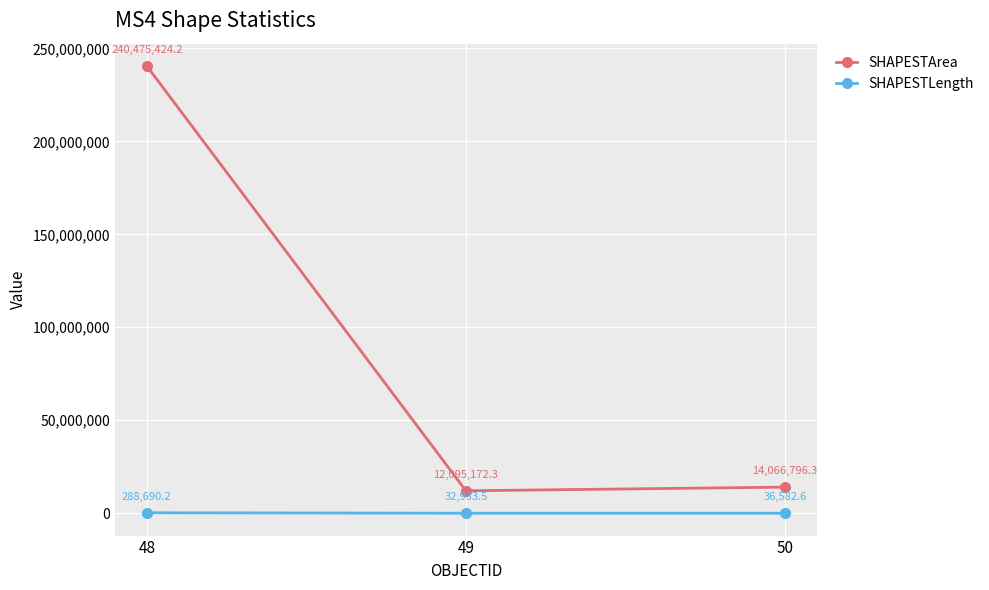

The value of SHAPESTArea at 48 is 240475424.2. True or false?

True